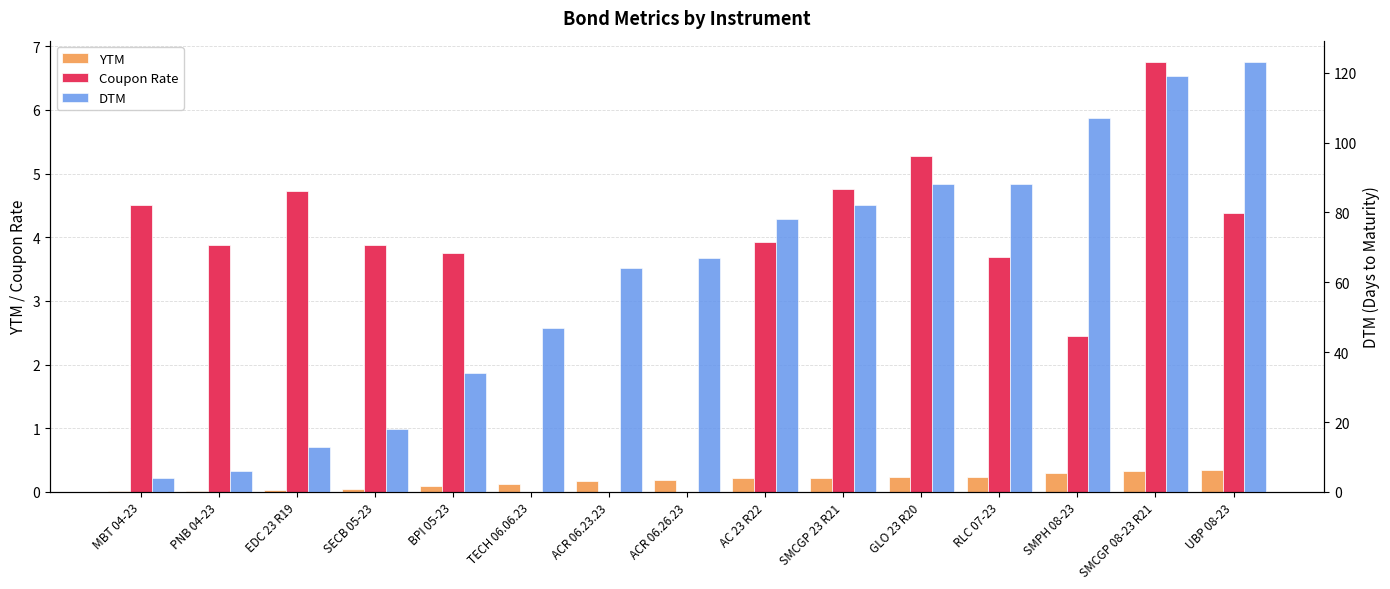

Rank the categories by Coupon Rate value from lowest to highest.

TECH 06.06.23, ACR 06.23.23, ACR 06.26.23, SMPH 08-23, RLC 07-23, BPI 05-23, PNB 04-23, SECB 05-23, AC 23 R22, UBP 08-23, MBT 04-23, EDC 23 R19, SMCGP 23 R21, GLO 23 R20, SMCGP 08-23 R21